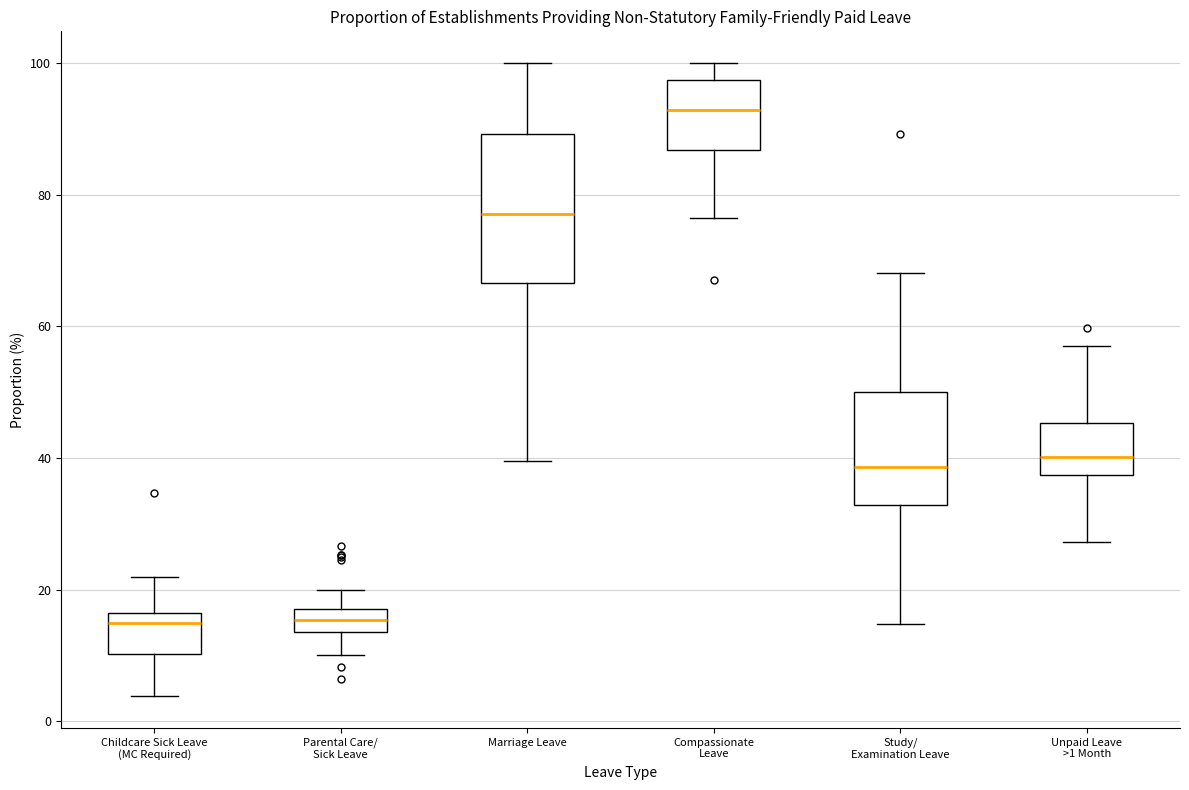

Comparing the boxes themselves (not the whiskers), which one is the tallest?

Marriage Leave